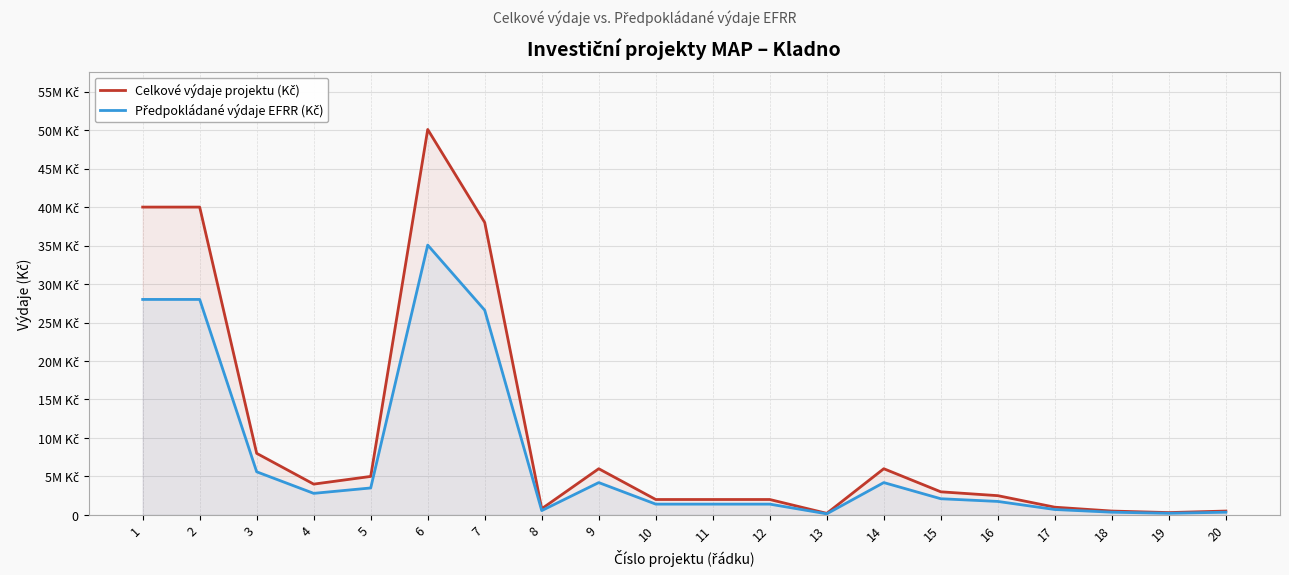

True or false: Celkové výdaje projektu (Kč) and Předpokládané výdaje EFRR (Kč) intersect in this chart.

False